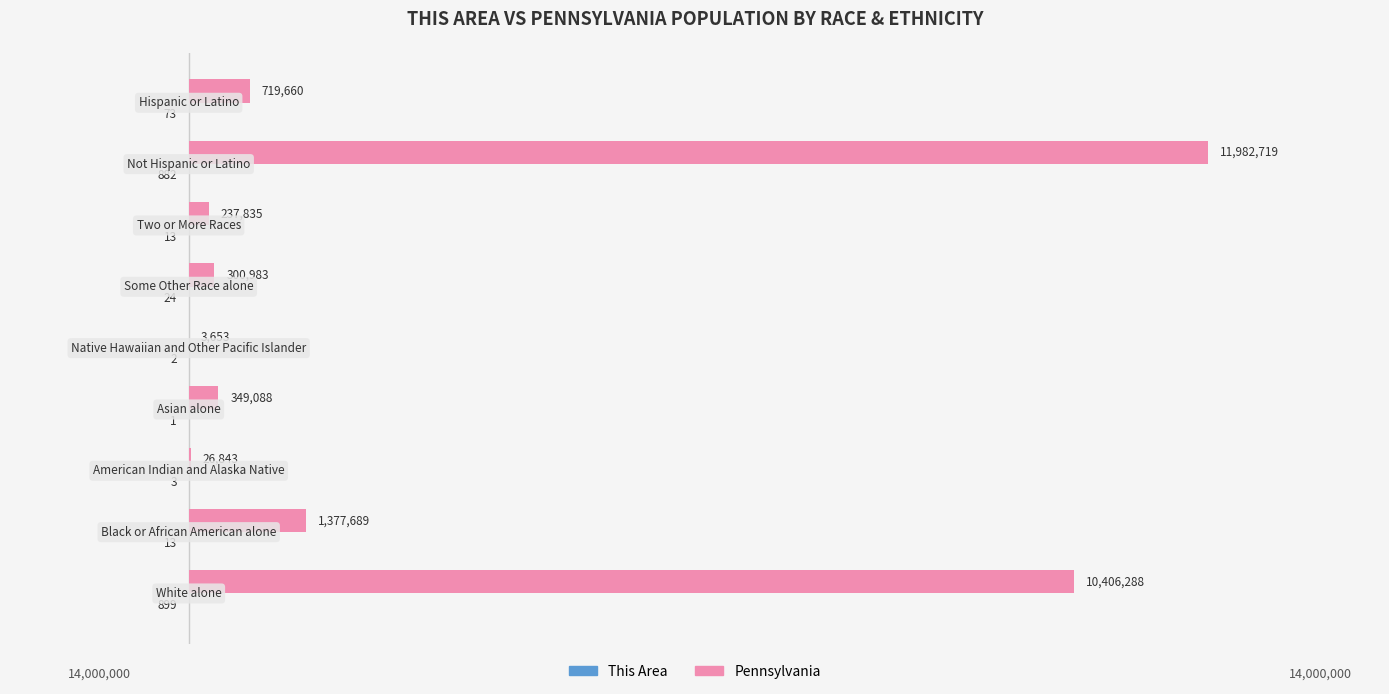

What is the difference between the second highest and minimum values in the Pennsylvania series?

10402635